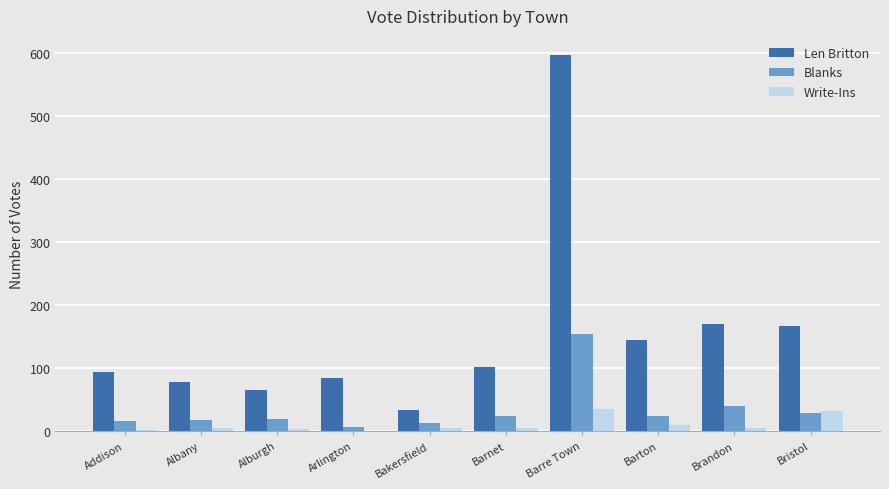

Read the Write-Ins value at Bakersfield.

5